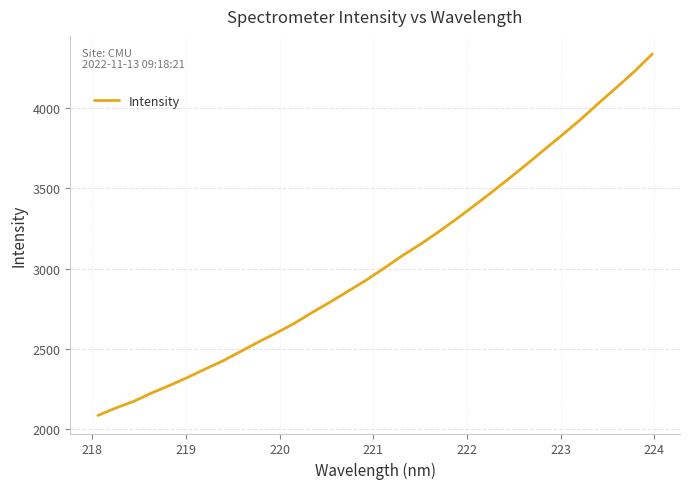

What is the minimum value shown in the chart?

2084.7